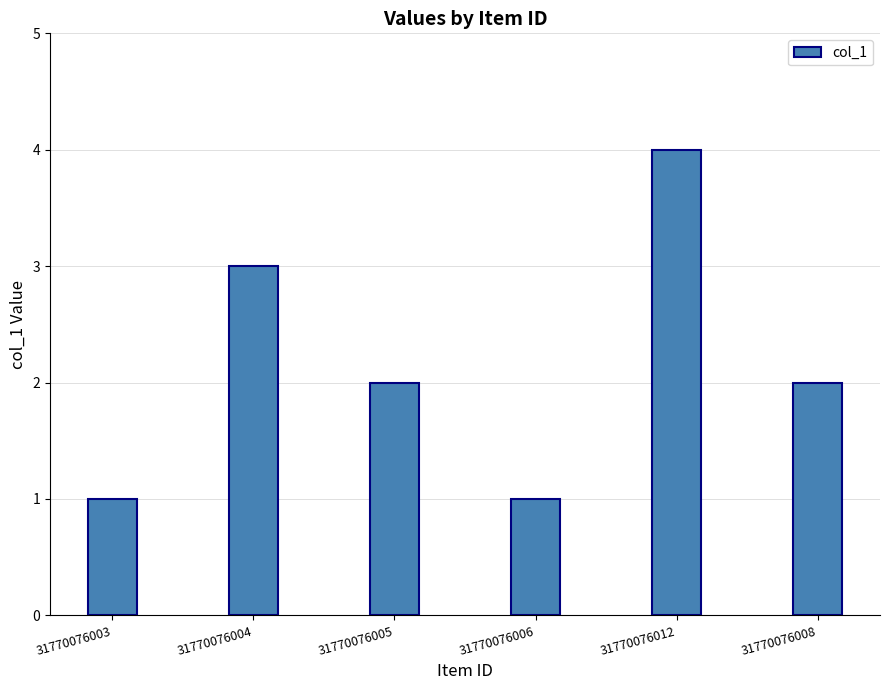

What is the maximum value shown in the chart?

4